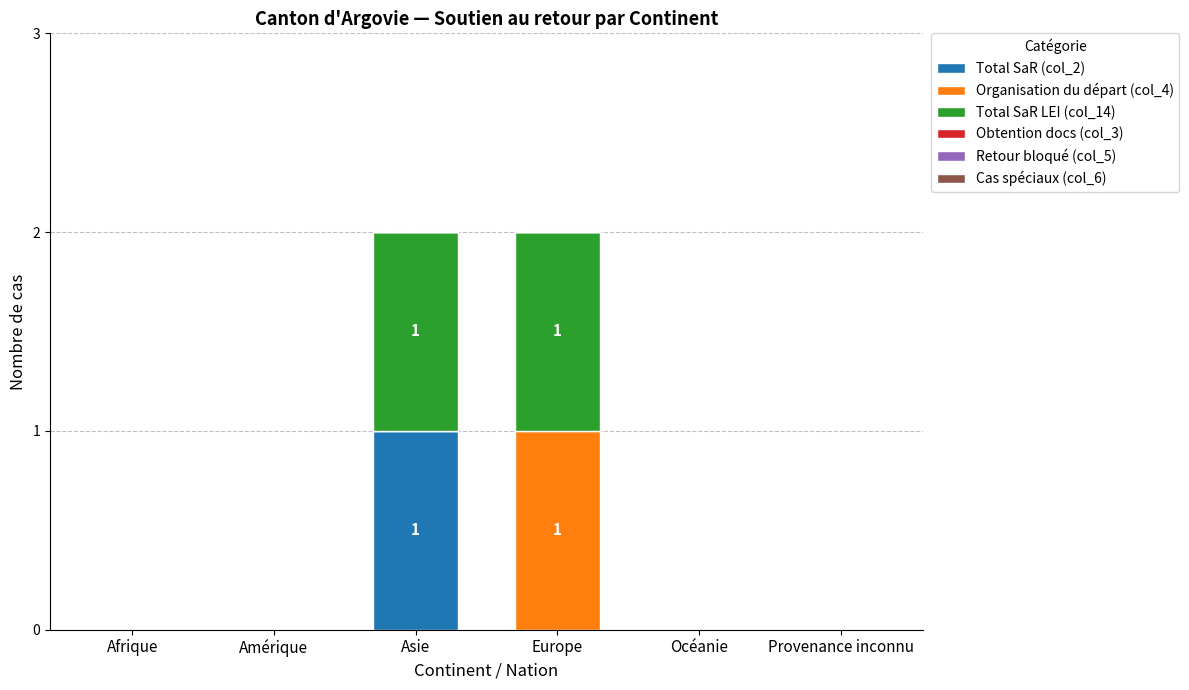

Is it true that Total SaR (col_2) equals 0 at Océanie?

True